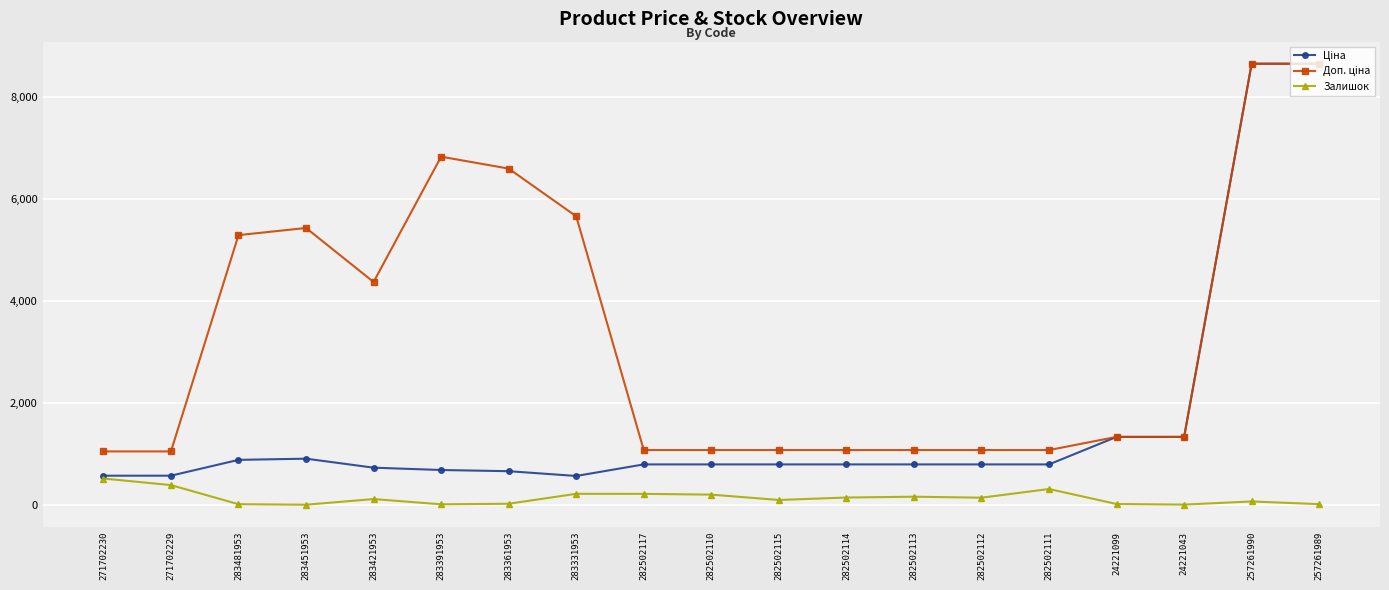

The Залишок series shows 4.0 at 24221043. True or false?

True